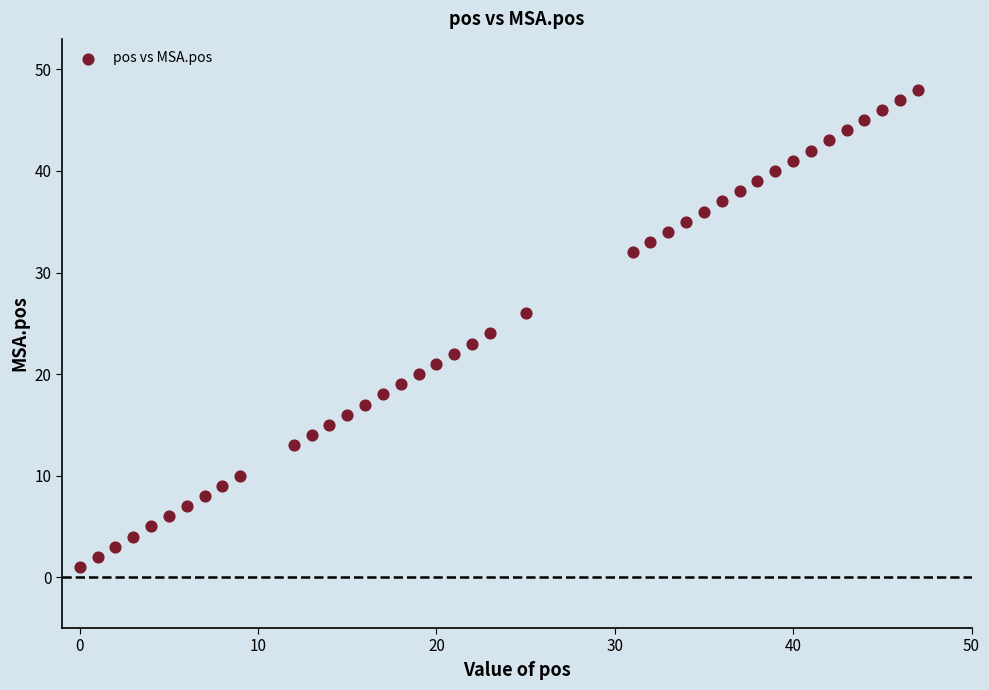

What is the range of Y values (max minus min)?

47